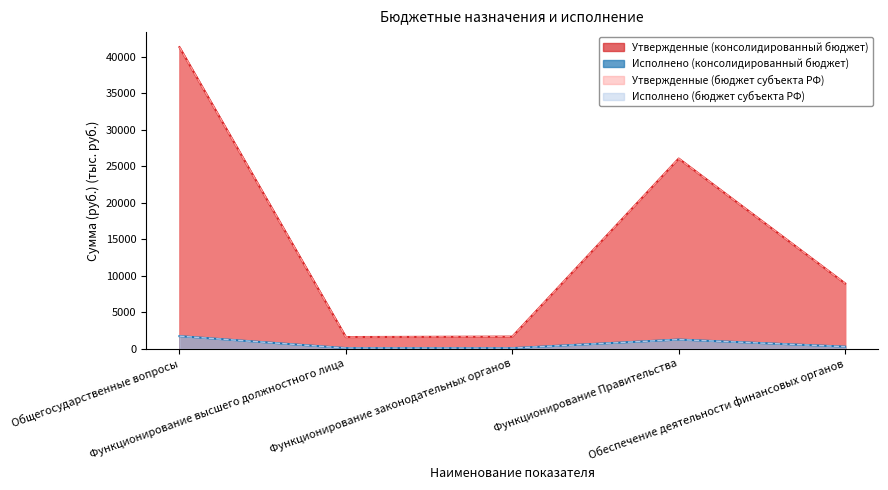

What is the label of the 4th point from the left?

Функционирование Правительства